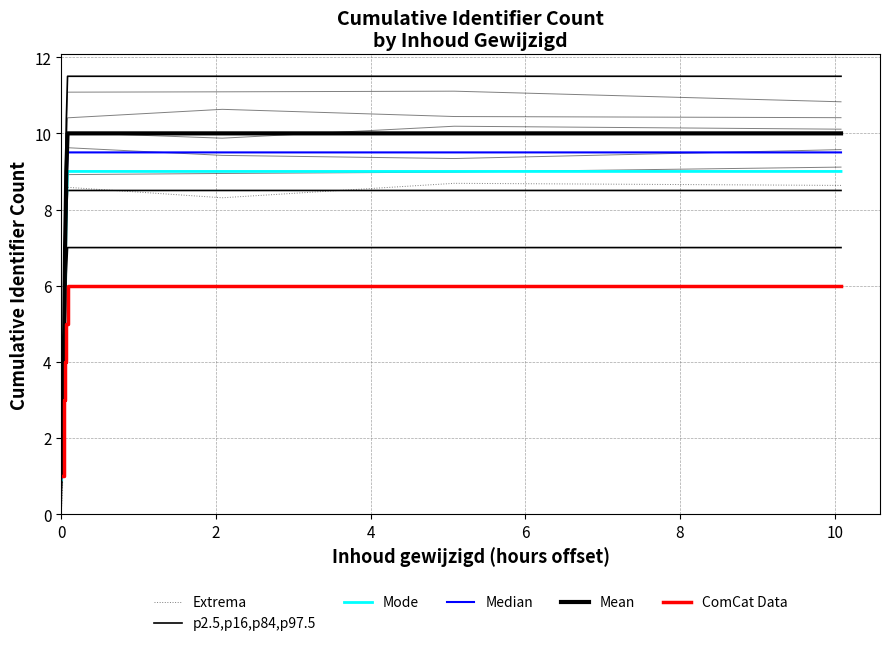

Which series has the largest total across all categories?

Mean